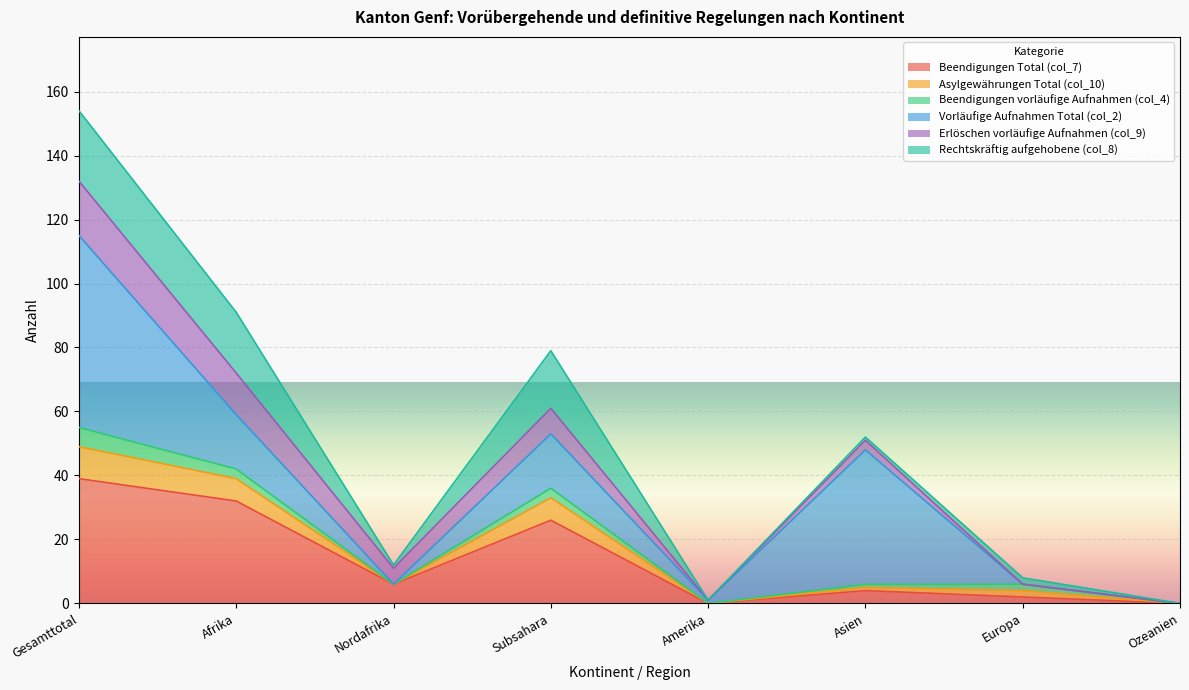

Which has a higher value, Europa or Amerika?

Europa